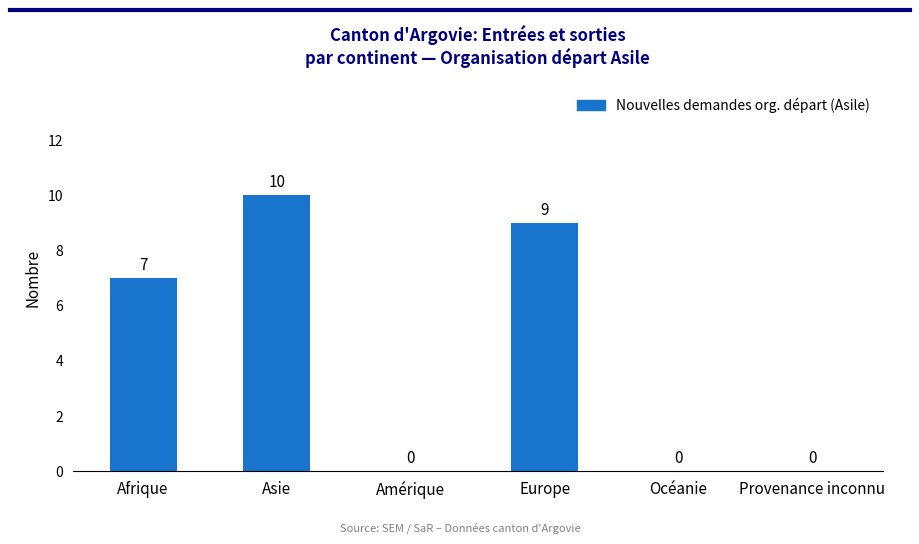

What is the change in value from Europe to Provenance inconnu?

-9